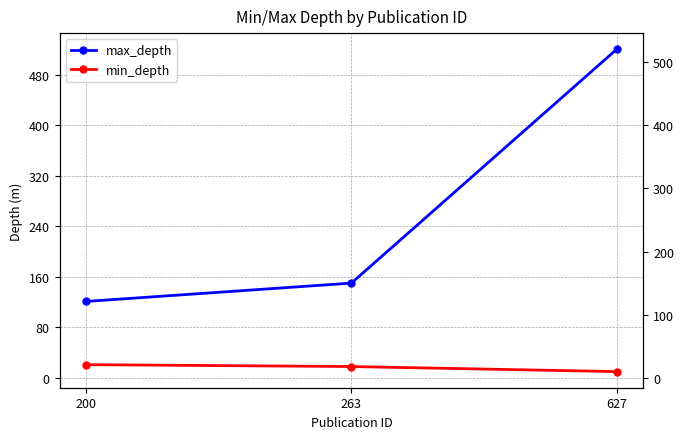

Between 200 and 263, which is larger?

263